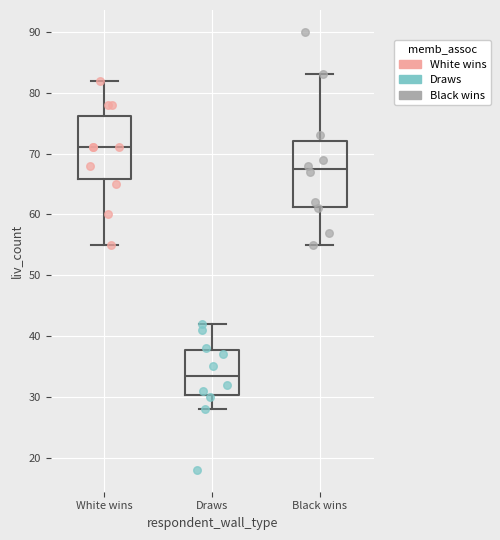

Reading left to right, transcribe this box plot: for each box, give where its median line is, the range the box spans, and where its two whiskers end, as read against the y-axis. The values are not printed on the chart, so give them approximately, as read against the axis.

White wins: median 71, box 66 to 76, whiskers 55 to 82
Draws: median 34, box 30 to 38, whiskers 28 to 42
Black wins: median 68, box 61 to 72, whiskers 55 to 83